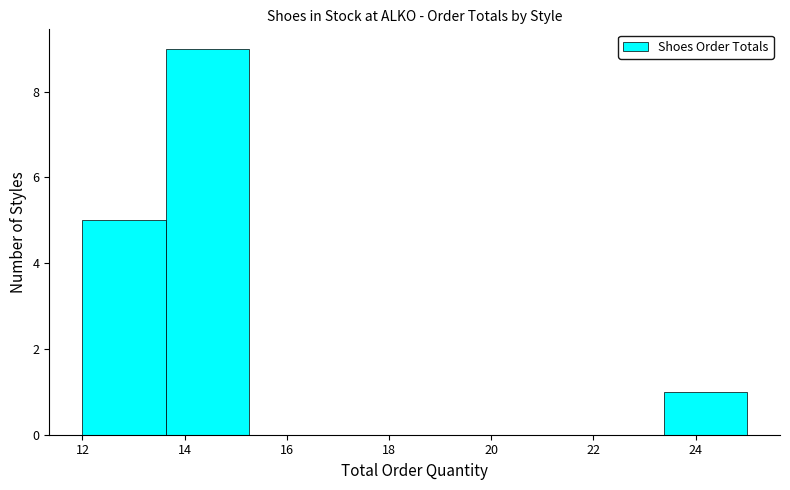

Reading left to right, transcribe this chart: for each bar, give the range it covers on the x-axis and its height. Neither the bar edges nor the heights are printed on the chart, so give them approximately, as read against the axes.

12.0 to 13.6: 5
13.6 to 15.2: 9
15.2 to 16.8: 0
16.8 to 18.6: 0
18.6 to 20.2: 0
20.2 to 21.8: 0
21.8 to 23.4: 0
23.4 to 25.0: 1